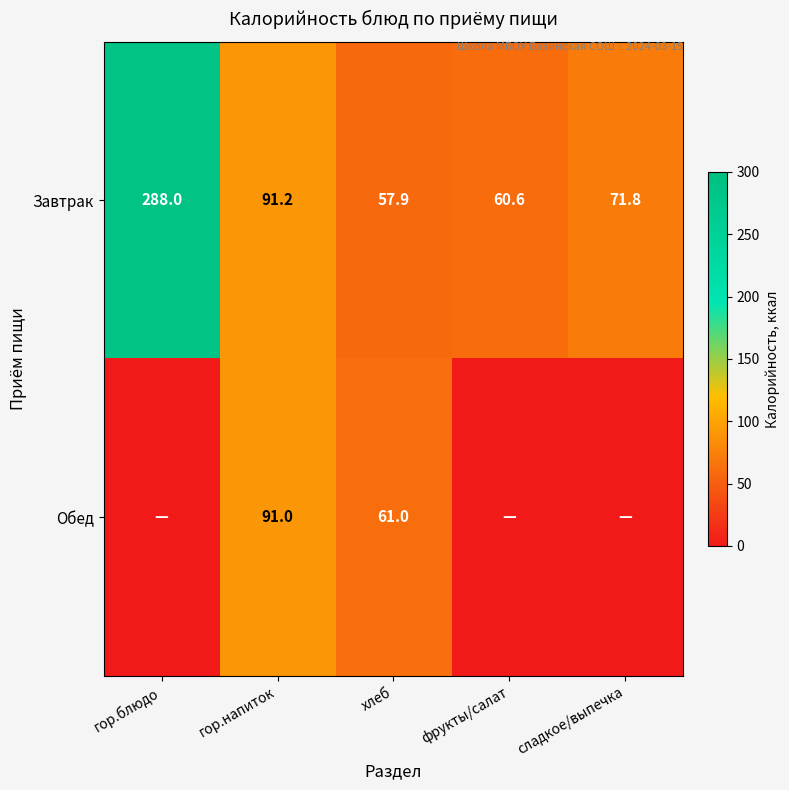

At how many categories does at least one series exceed 117?

1